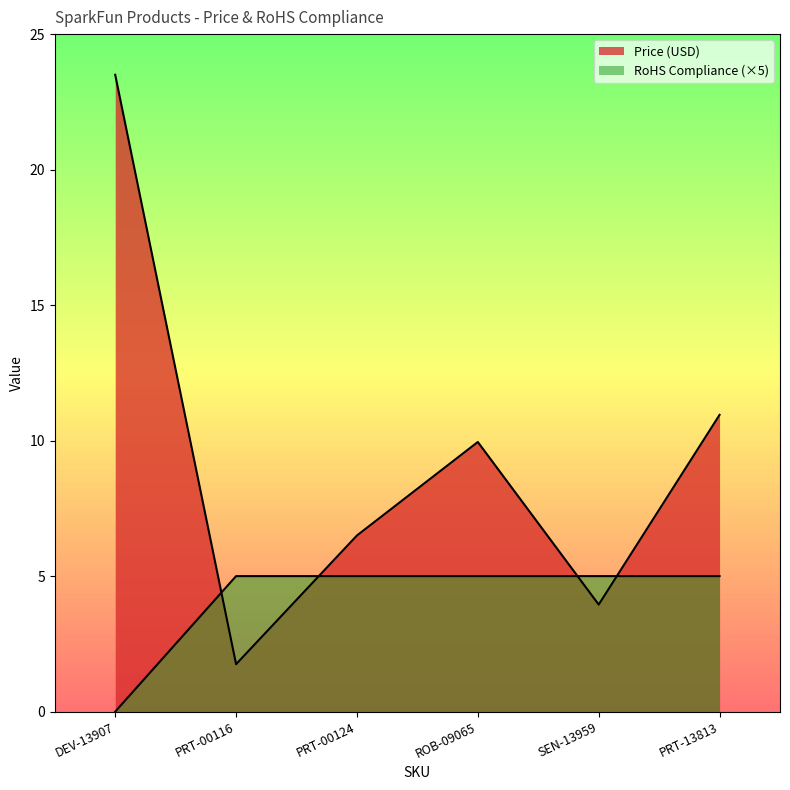

How many data points does each series have?

6